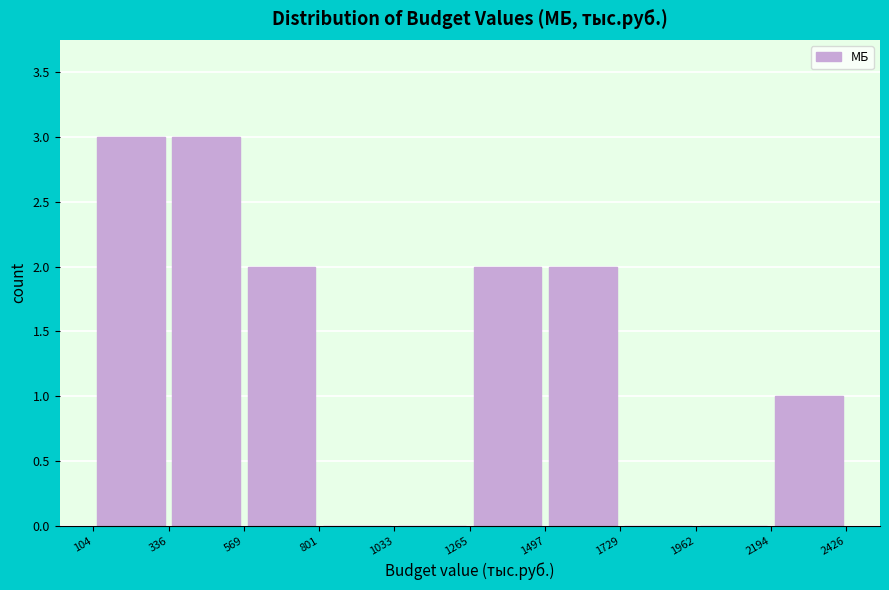

Reading left to right, list every bar in this chart as the range it spans on the x-axis followed by its height. The values are not printed on the chart, so give them approximately, as read against the axis.

104 to 336: 3
336 to 569: 3
569 to 801: 2
801 to 1033: 0
1033 to 1265: 0
1265 to 1497: 2
1497 to 1729: 2
1729 to 1962: 0
1962 to 2194: 0
2194 to 2426: 1